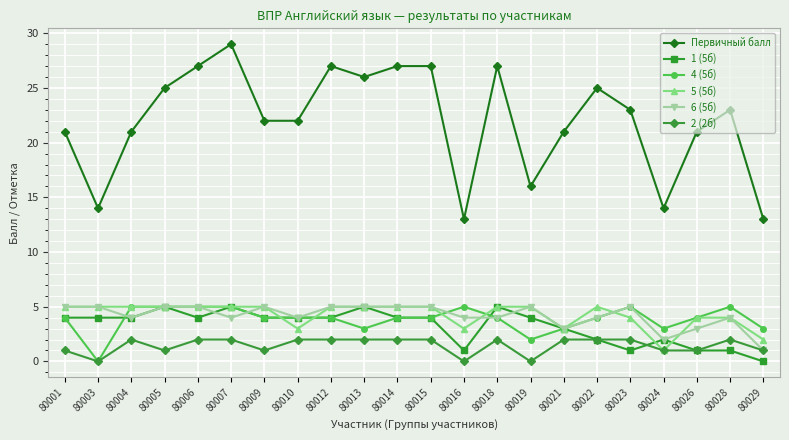

True or false: 4 (5б) and Первичный балл intersect in this chart.

False